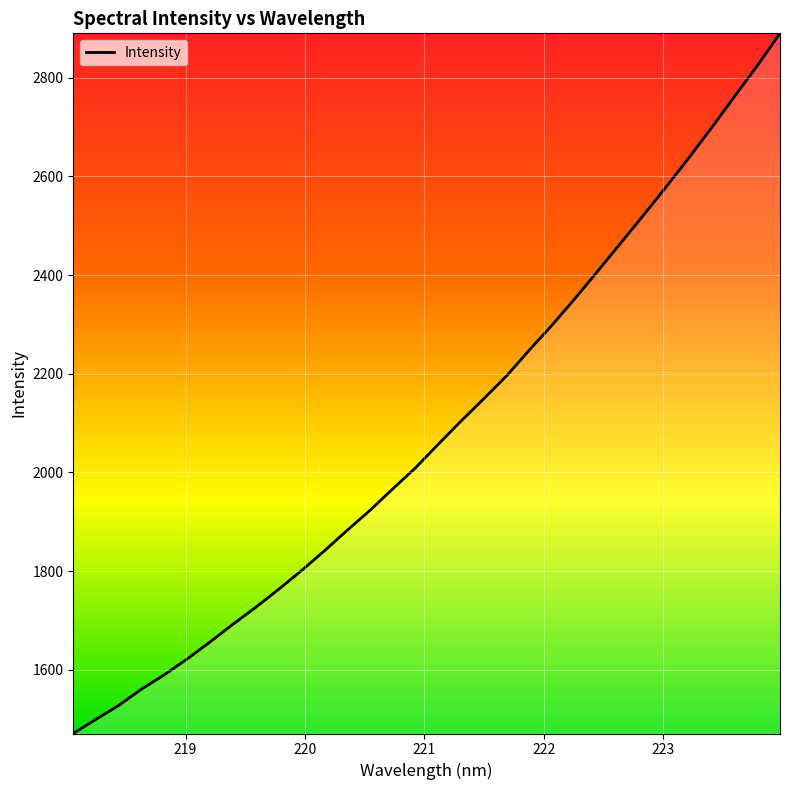

Count the number of data series in this chart.

1